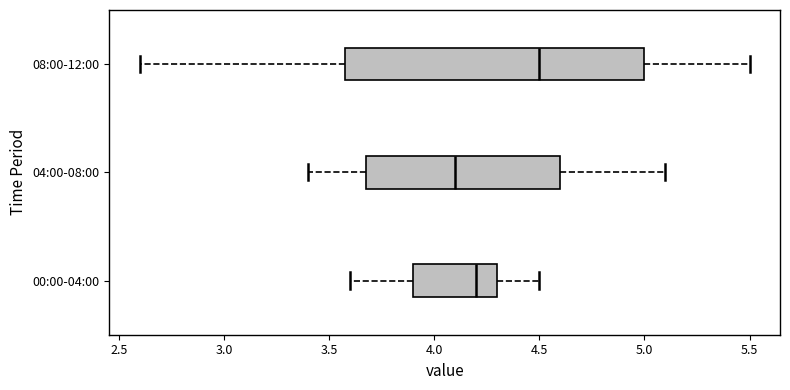

Where does the median line of the box for 08:00-12:00 sit on the x-axis? The values are not printed on the chart, so give them approximately, as read against the axis.

4.5